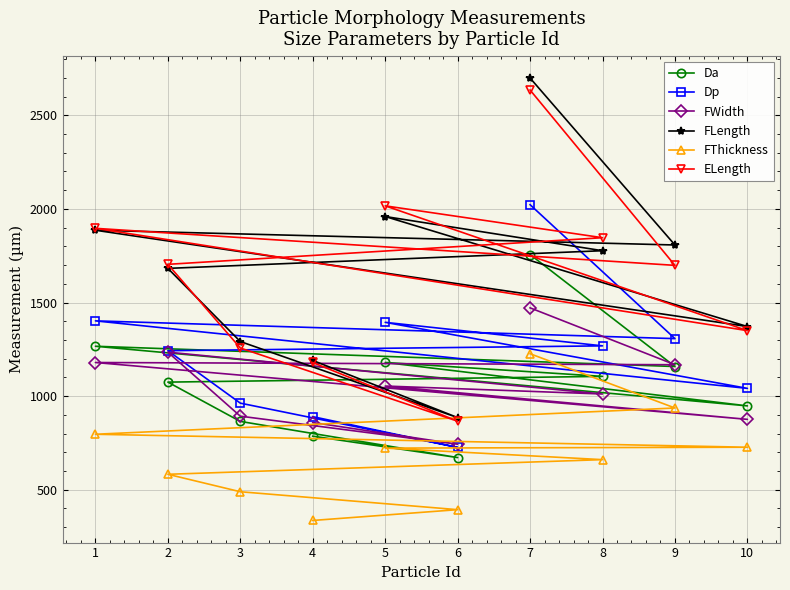

At which label does FWidth first exceed 1053?

1